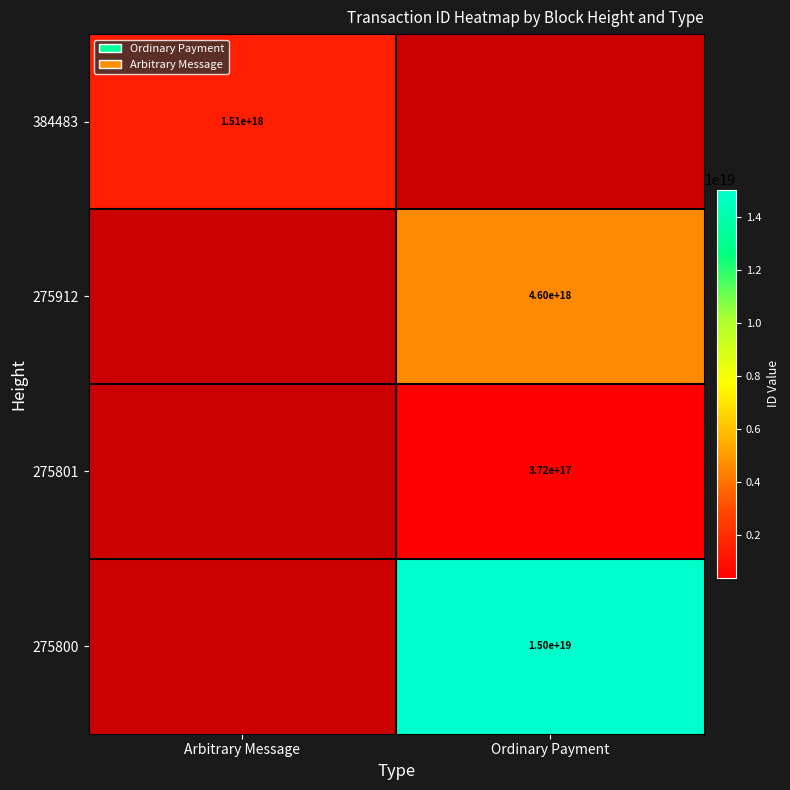

Which has a higher value, Arbitrary Message or Ordinary Payment?

Ordinary Payment